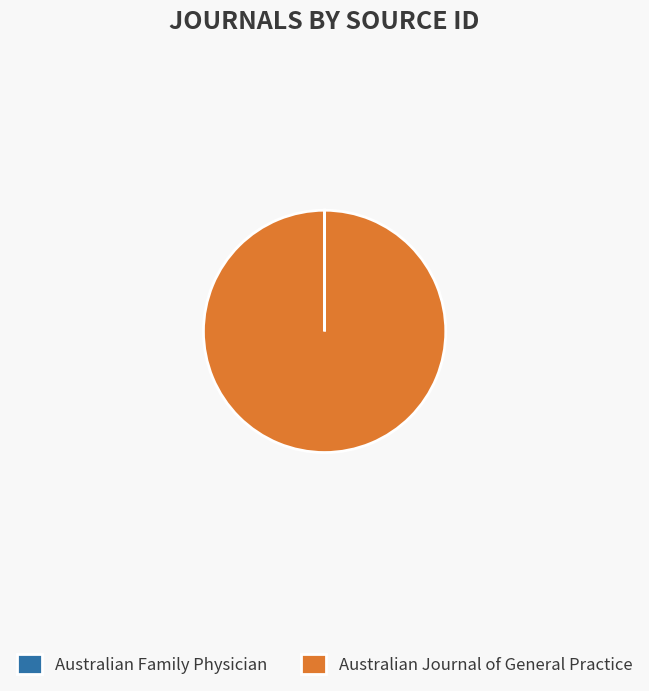

The Australian Journal of General Practice slice represents 100% of the pie. True or false?

True